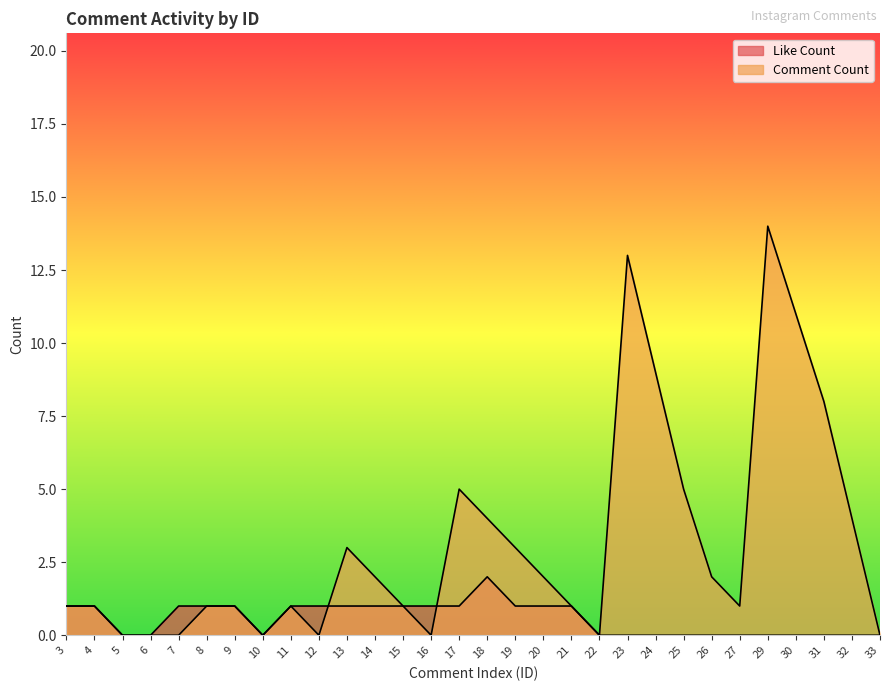

Which series has the largest range (max minus min)?

Comment Count